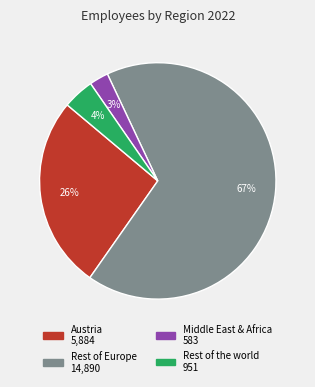

To the nearest percent, what is the difference between the largest and smallest slice percentages?

64%